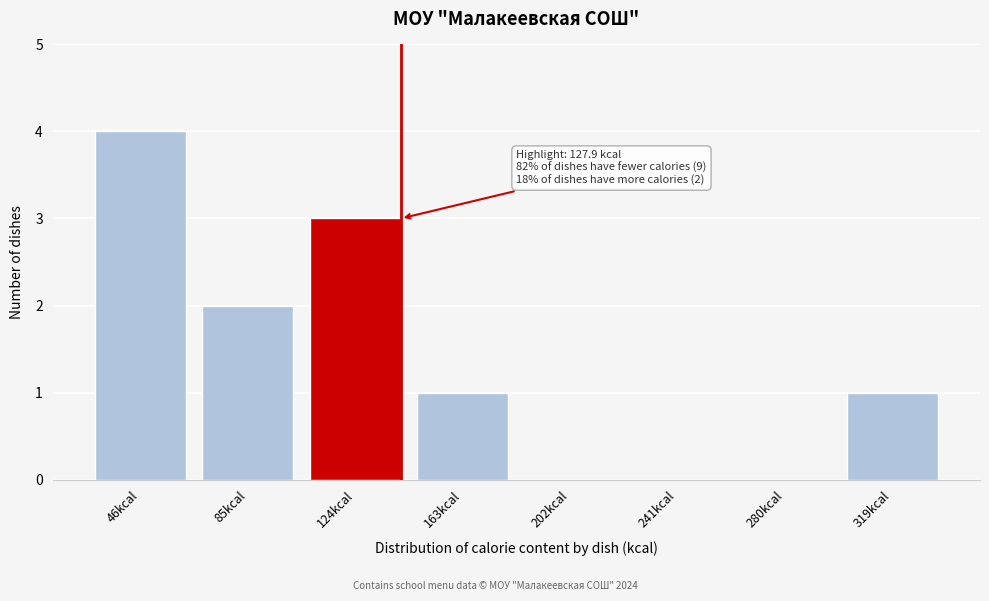

Reading right to left, list all the values displayed in this chart.

319kcal=1	280kcal=0	241kcal=0	202kcal=0	163kcal=1	124kcal=3	85kcal=2	46kcal=4